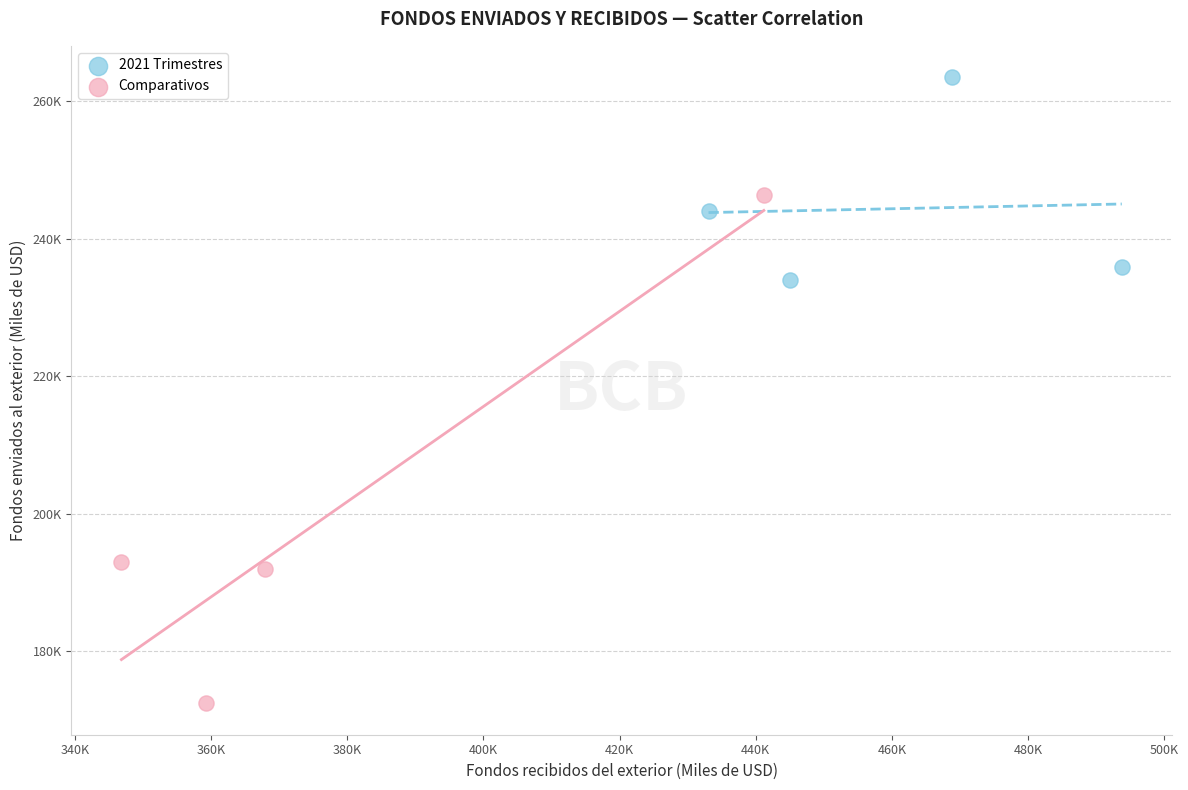

Which series contains the highest Y value?

2021 Trimestres